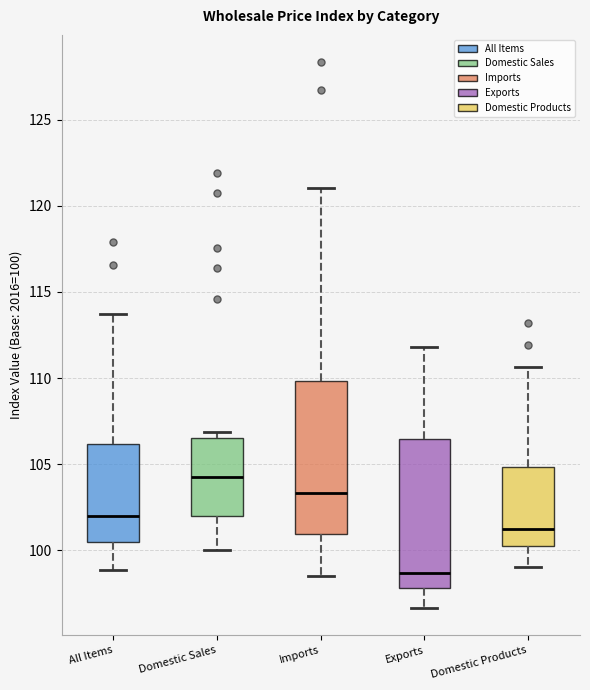

Reading left to right, transcribe this box plot: for each box, give where its median line is, the range the box spans, and where its two whiskers end, as read against the y-axis. The values are not printed on the chart, so give them approximately, as read against the axis.

All Items: median 102.0, box 100.5 to 106.0, whiskers 99.0 to 113.5
Domestic Sales: median 104.5, box 102.0 to 106.5, whiskers 100.0 to 107.0
Imports: median 103.5, box 101.0 to 110.0, whiskers 98.5 to 121.0
Exports: median 98.5, box 98.0 to 106.5, whiskers 96.5 to 112.0
Domestic Products: median 101.5, box 100.5 to 105.0, whiskers 99.0 to 110.5